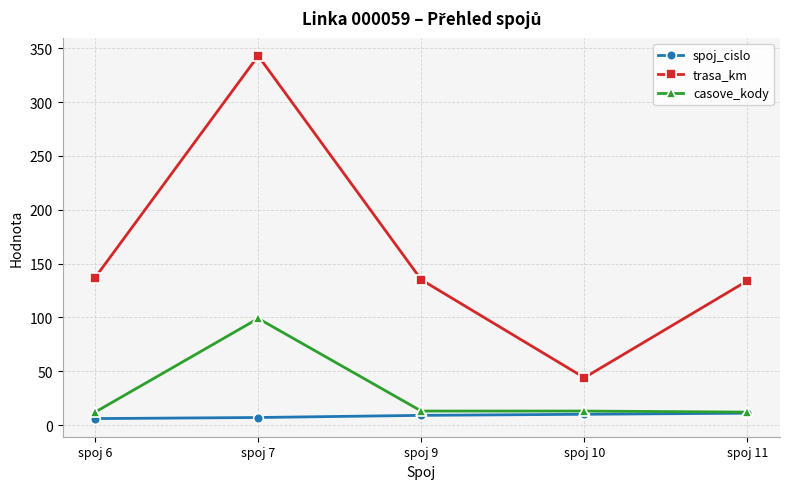

What is the value of the spoj_cislo point at the 5th from the left?

11